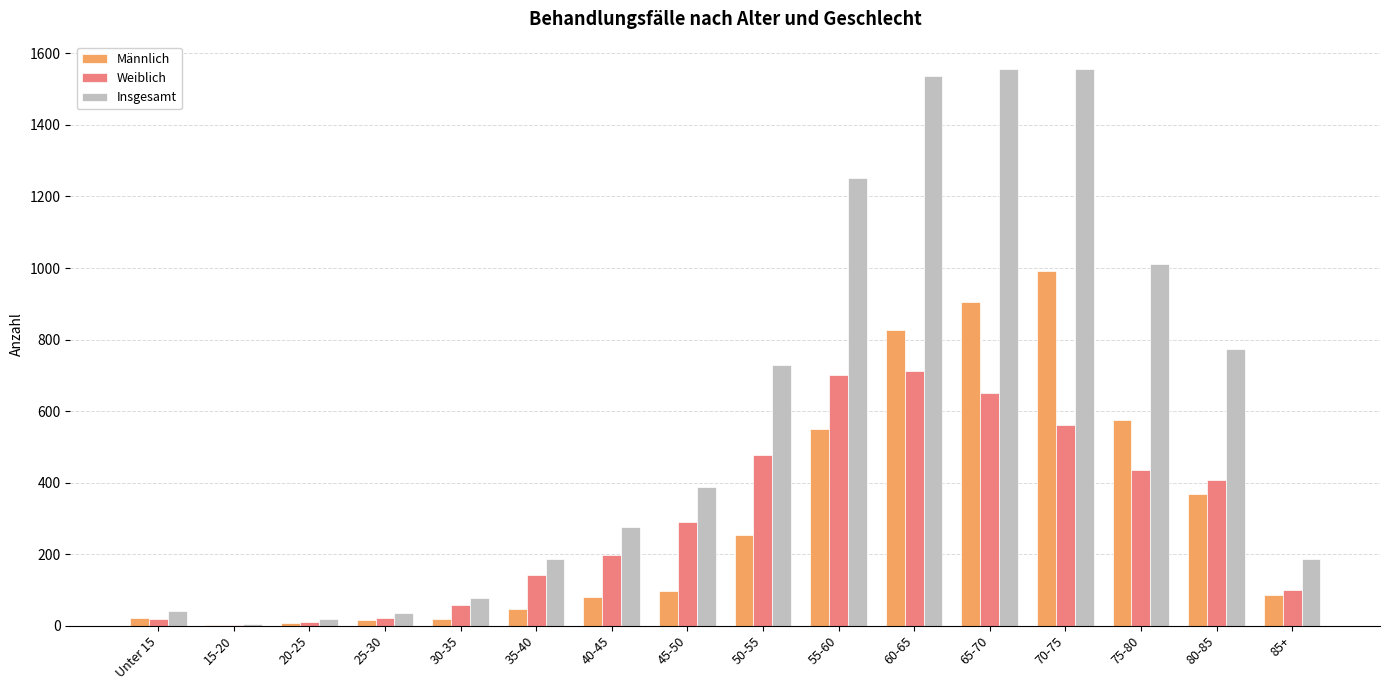

Which series has the largest total across all categories?

Insgesamt